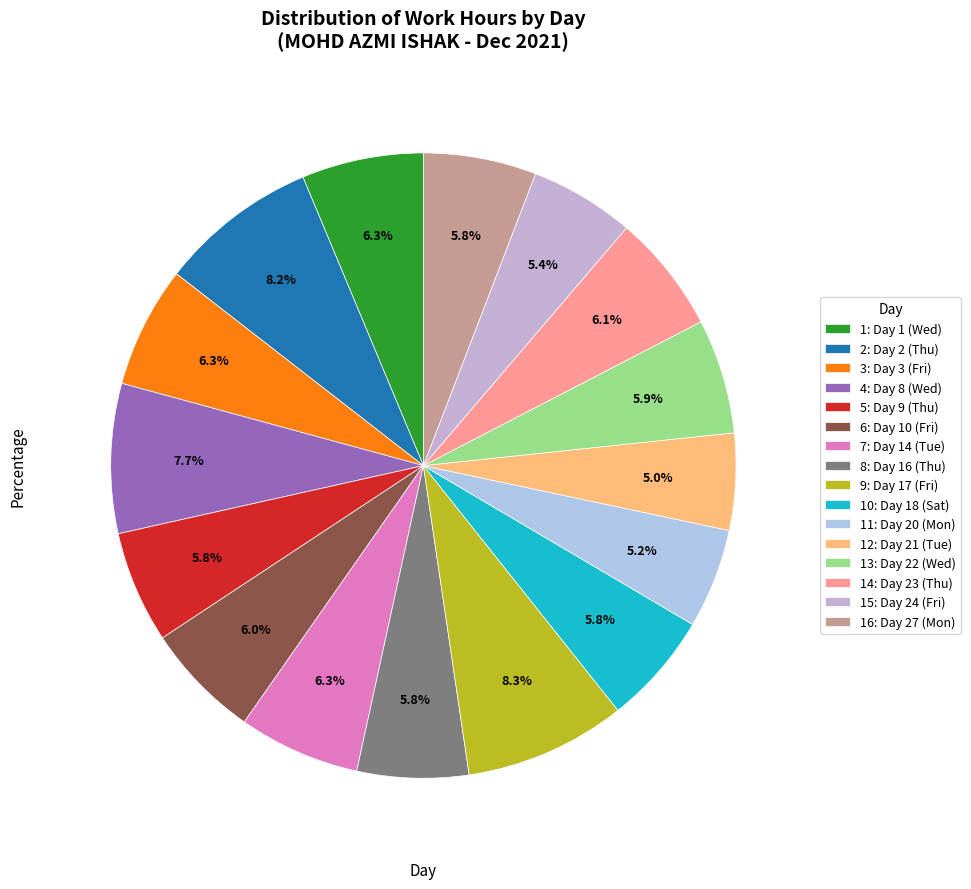

To the nearest percent, what is the difference between the largest and smallest slice percentages?

3%